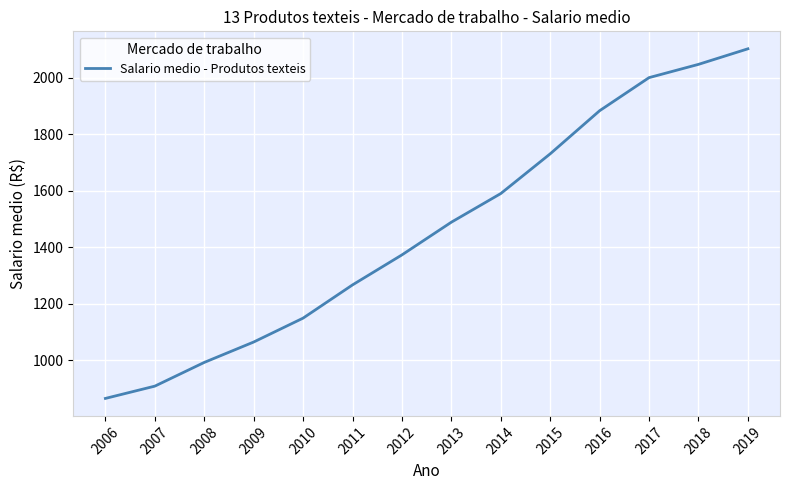

Which has a higher value, 2018 or 2013?

2018